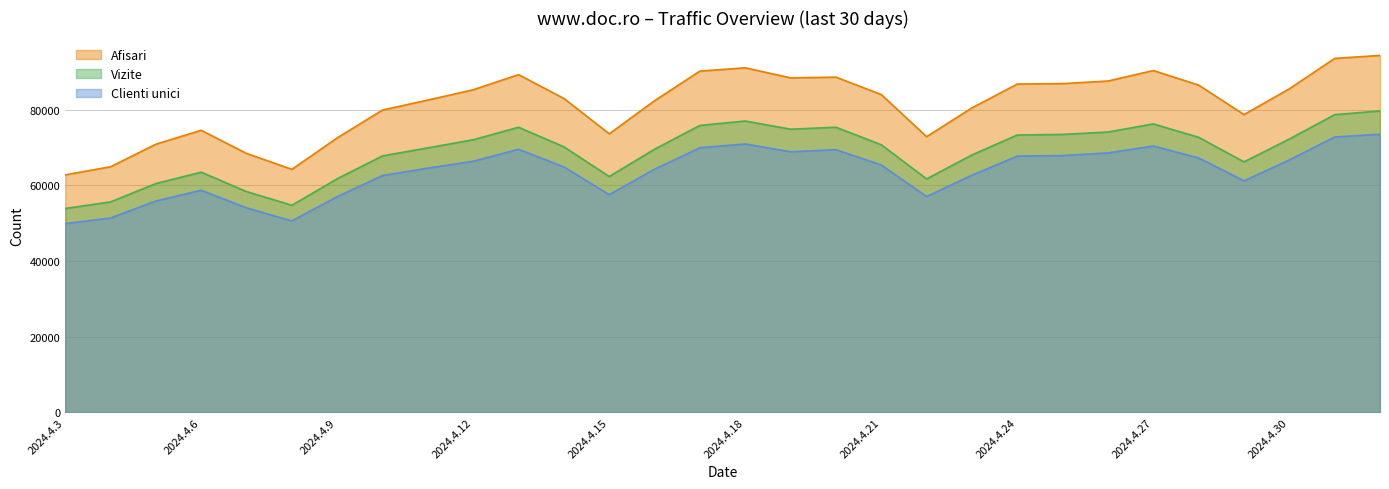

Where is the first local minimum for Afisari?

2024.4.8